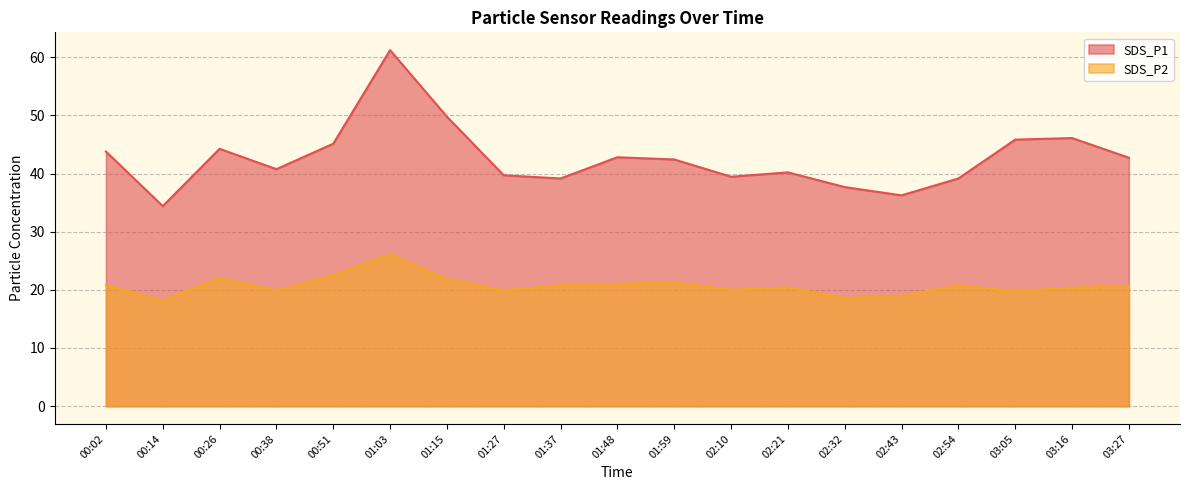

Reading left to right, extract all data points from this chart.

SDS_P1: 00:02=43.8	00:14=34.4	00:26=44.2	00:38=40.8	00:51=45.1	01:03=61.2	01:15=49.8	01:27=39.7	01:37=39.1	01:48=42.8	01:59=42.4	02:10=39.5	02:21=40.2	02:32=37.7	02:43=36.2	02:54=39.1	03:05=45.8	03:16=46.1	03:27=42.7
SDS_P2: 00:02=20.8	00:14=18.1	00:26=22.1	00:38=19.9	00:51=22.5	01:03=26.1	01:15=21.9	01:27=19.9	01:37=20.8	01:48=21.0	01:59=21.3	02:10=20.0	02:21=20.4	02:32=18.6	02:43=18.9	02:54=20.8	03:05=19.8	03:16=20.4	03:27=20.6